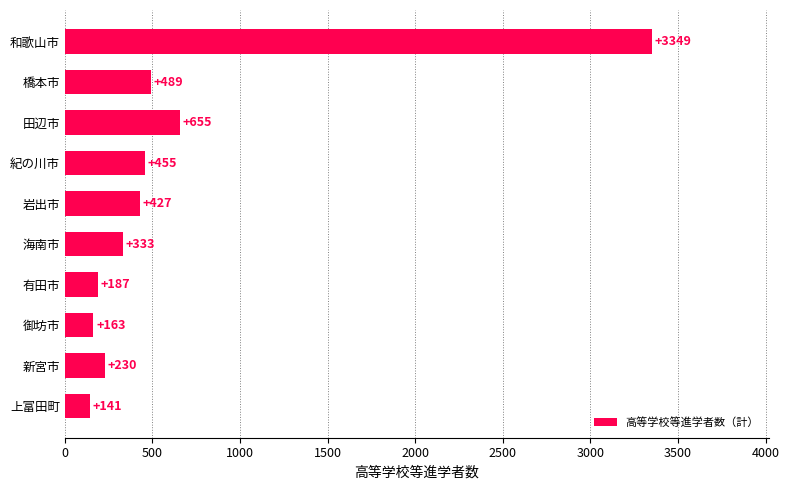

Reading top to bottom, transcribe all the data shown in this chart.

和歌山市=3349	橋本市=489	田辺市=655	紀の川市=455	岩出市=427	海南市=333	有田市=187	御坊市=163	新宮市=230	上富田町=141